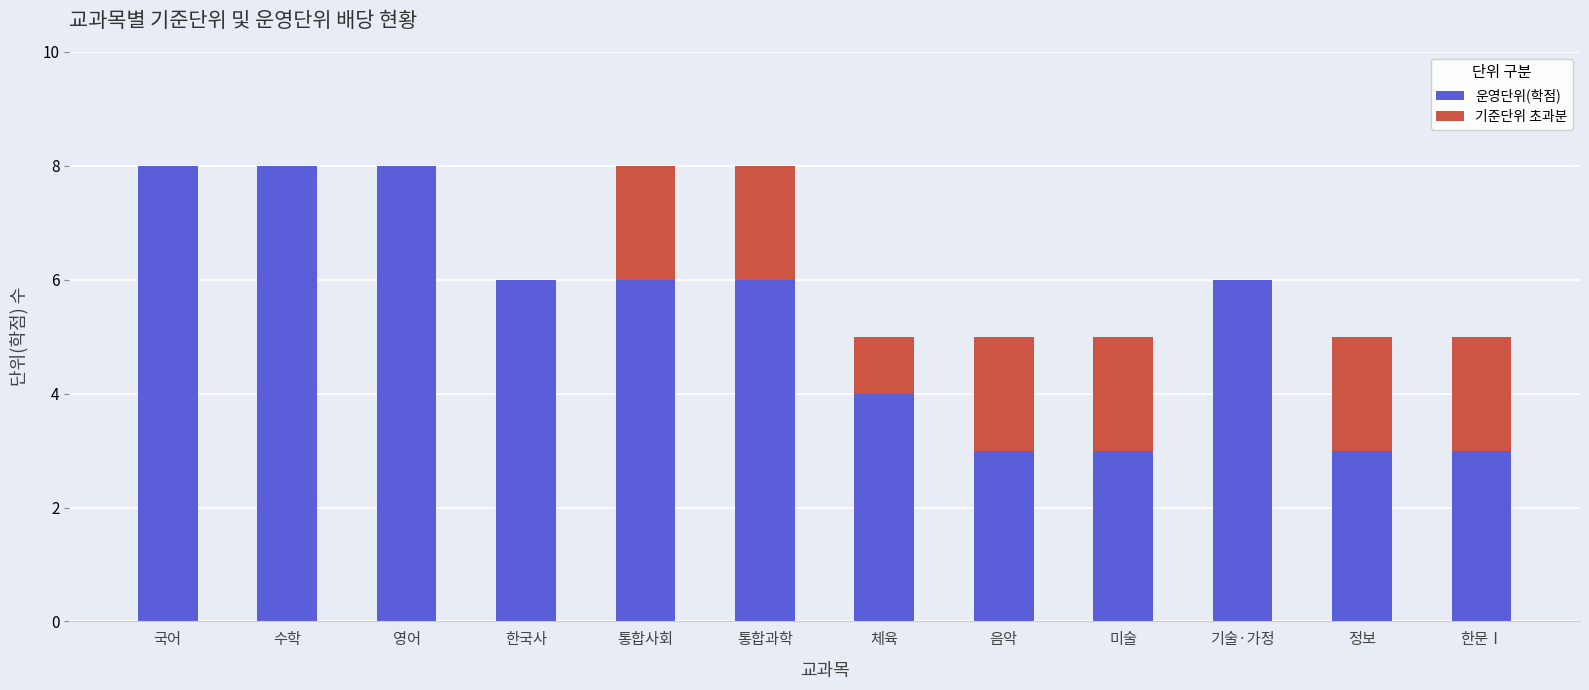

What are all the series names shown in the legend?

운영단위(학점), 기준단위 초과분